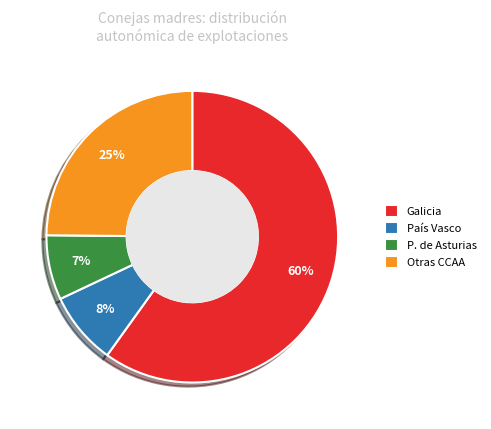

Combined, do País Vasco and Otras CCAA account for over 50%?

No